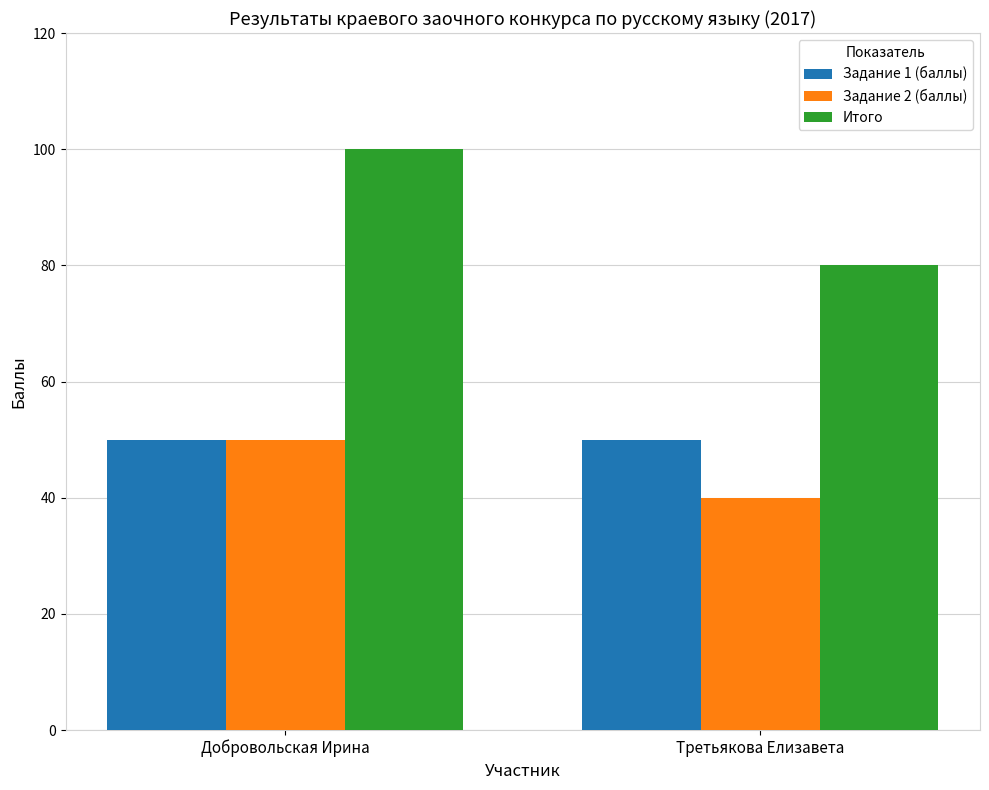

Which series changed the most between Добровольская Ирина and Третьякова Елизавета?

Итого